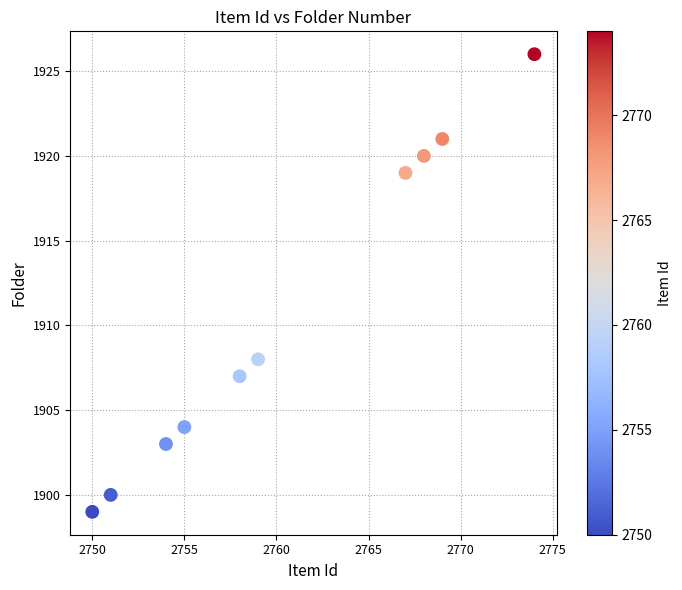

What is the average X value?

2760